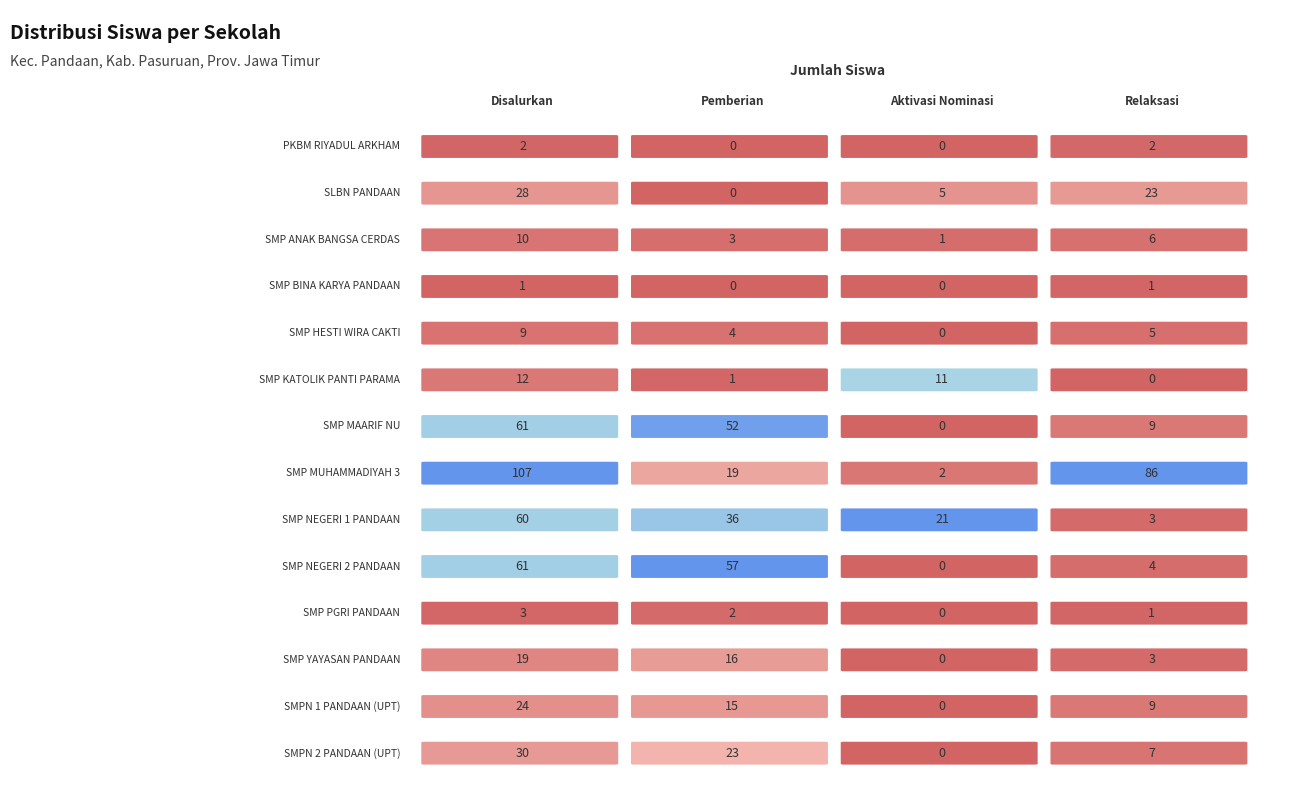

What is the maximum value for Disalurkan (Siswa)?

107